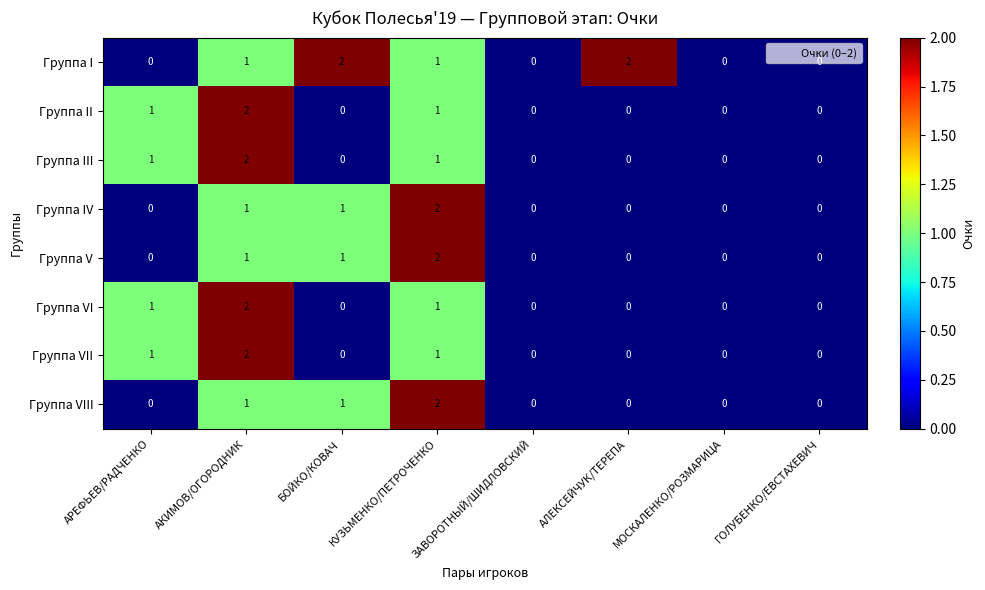

Count the Группа VIII values in the range 0 to 1.

7